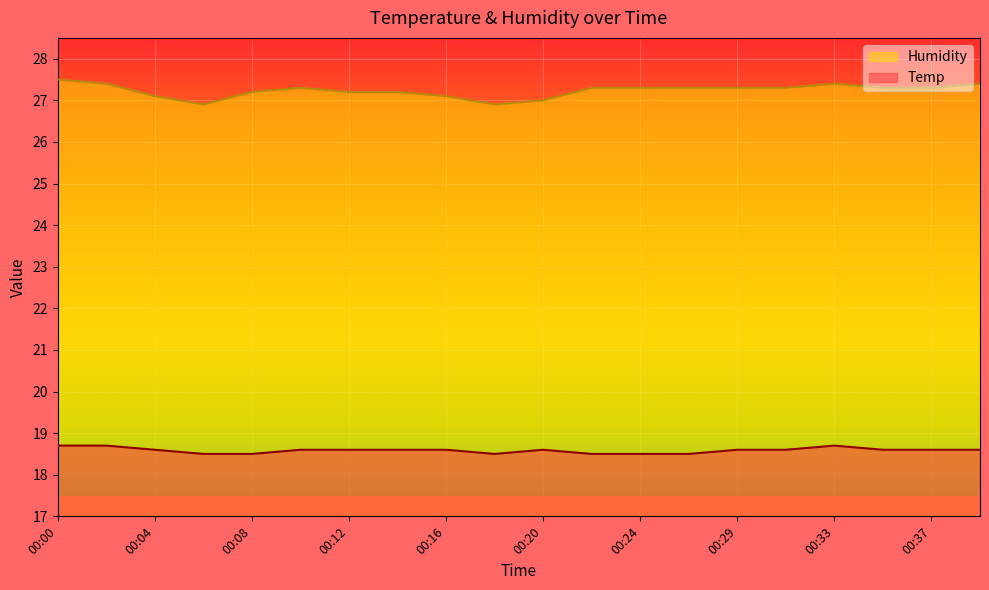

Between 00:06 and 00:24, which series saw the biggest shift?

Humidity